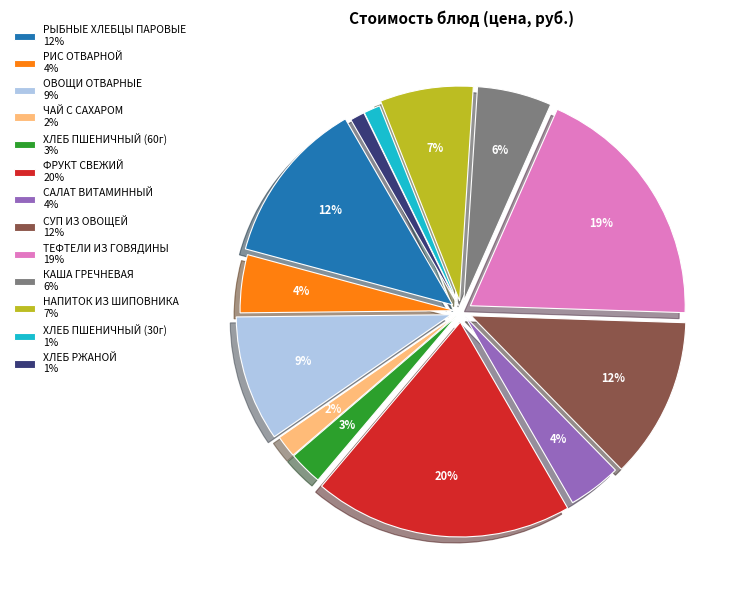

Which has a higher value, ХЛЕБ ПШЕНИЧНЫЙ (30г) or ЧАЙ С САХАРОМ?

ЧАЙ С САХАРОМ